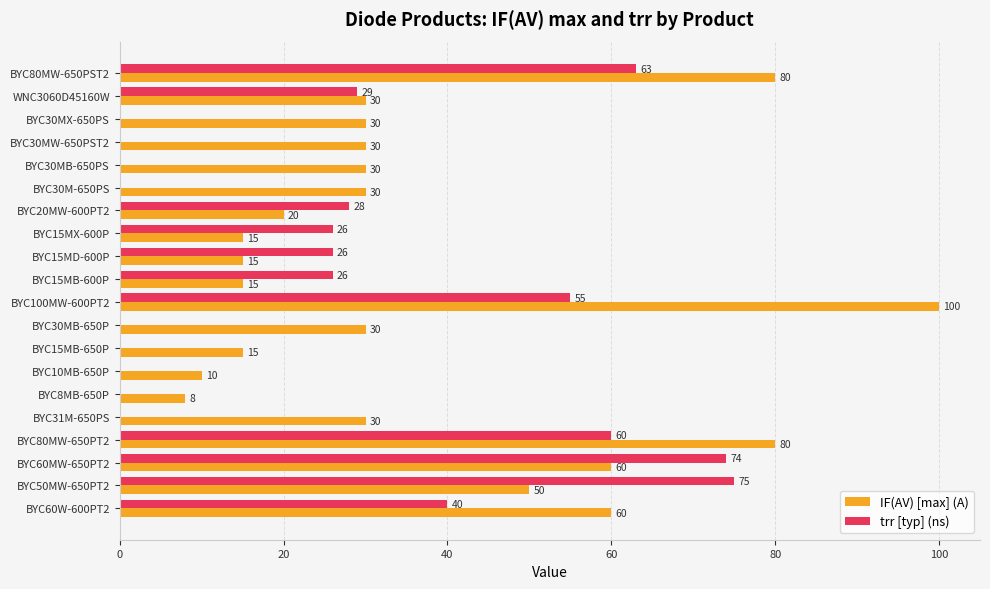

What is the average value of the trr [typ] (ns) series?

25